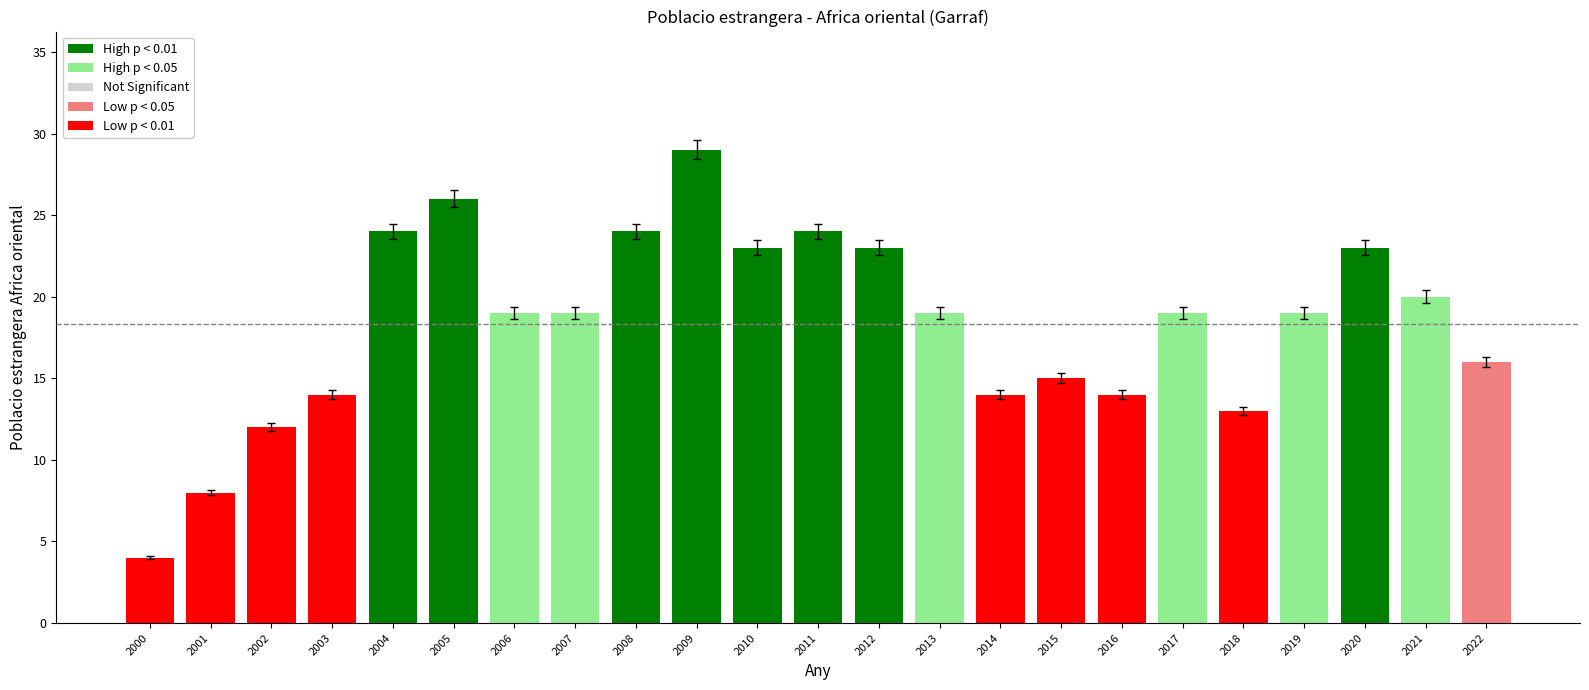

Does the chart contain any negative values?

No